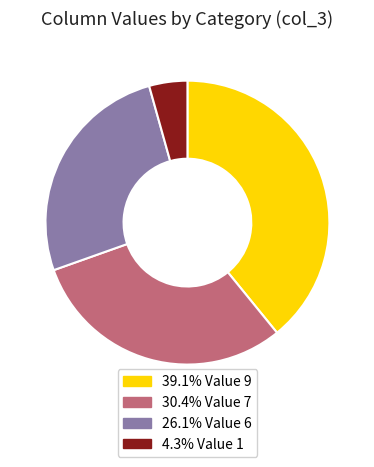

What is the ratio of the value at 39.1% Value 9 to the value at 26.1% Value 6?

1.5